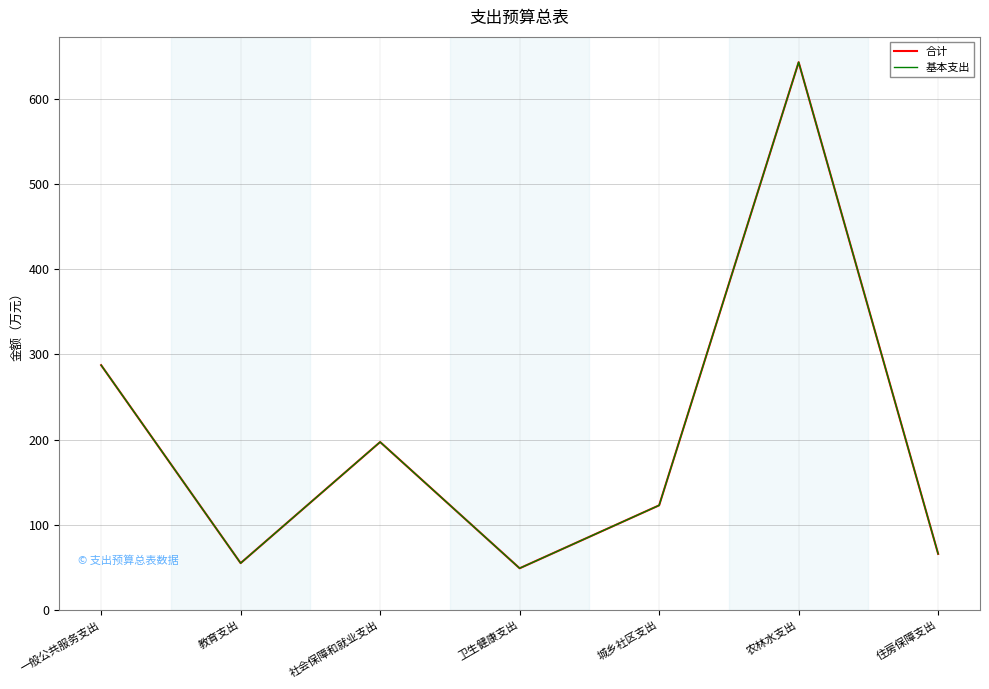

What is the label of the 4th point from the left?

卫生健康支出